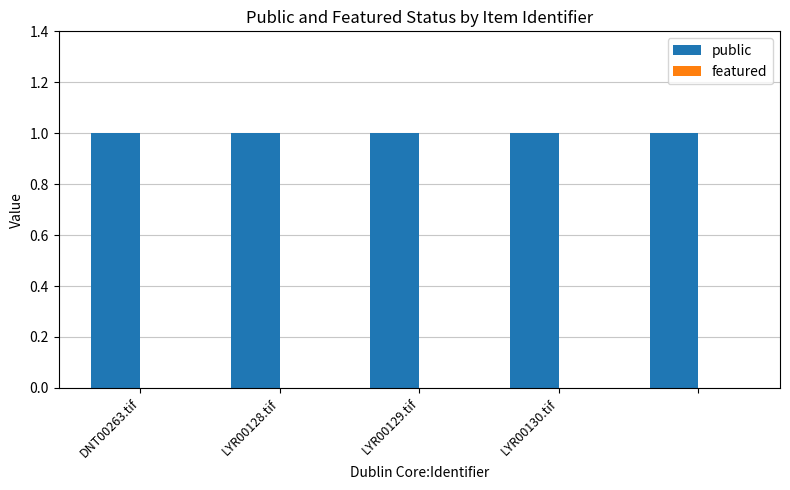

What position from the right is DNT00263.tif?

5